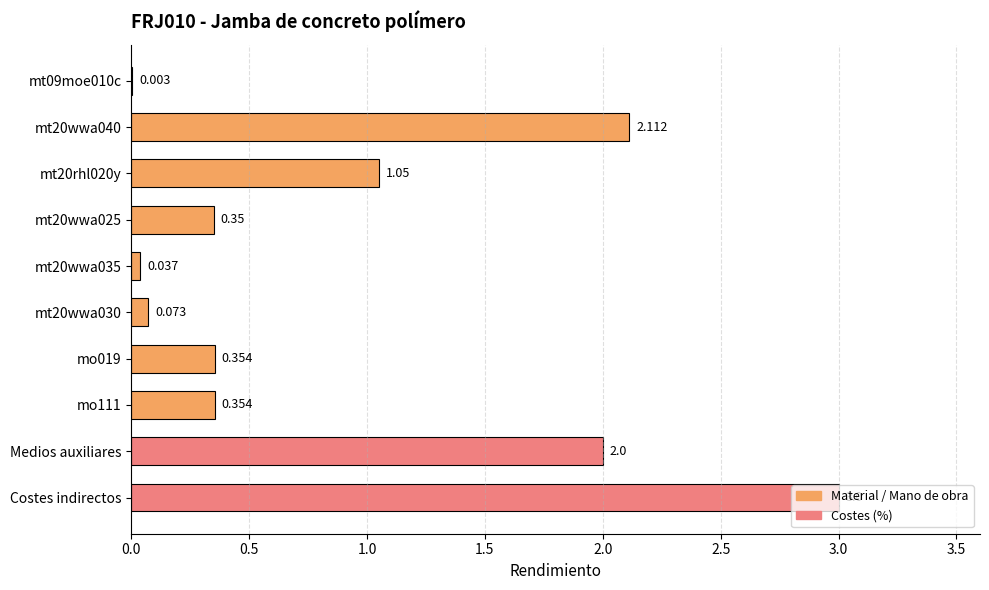

What is the sum of all values?

9.3